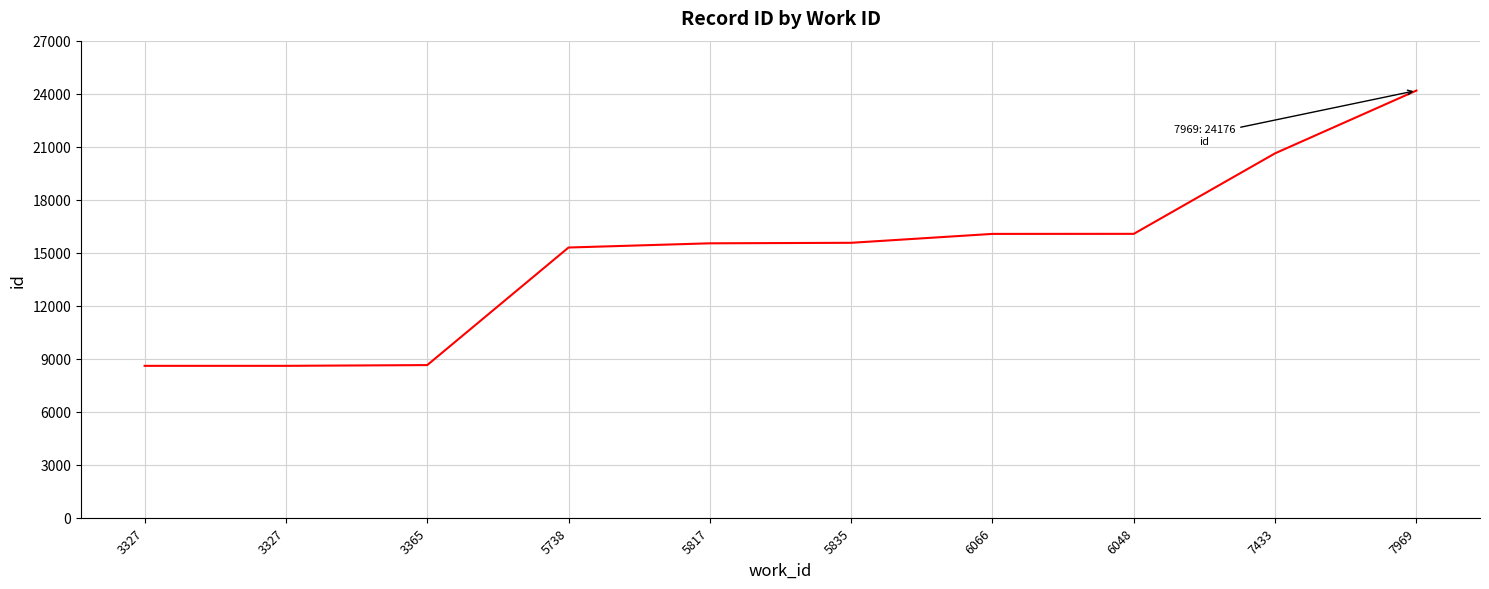

What is the greatest value displayed?

24176